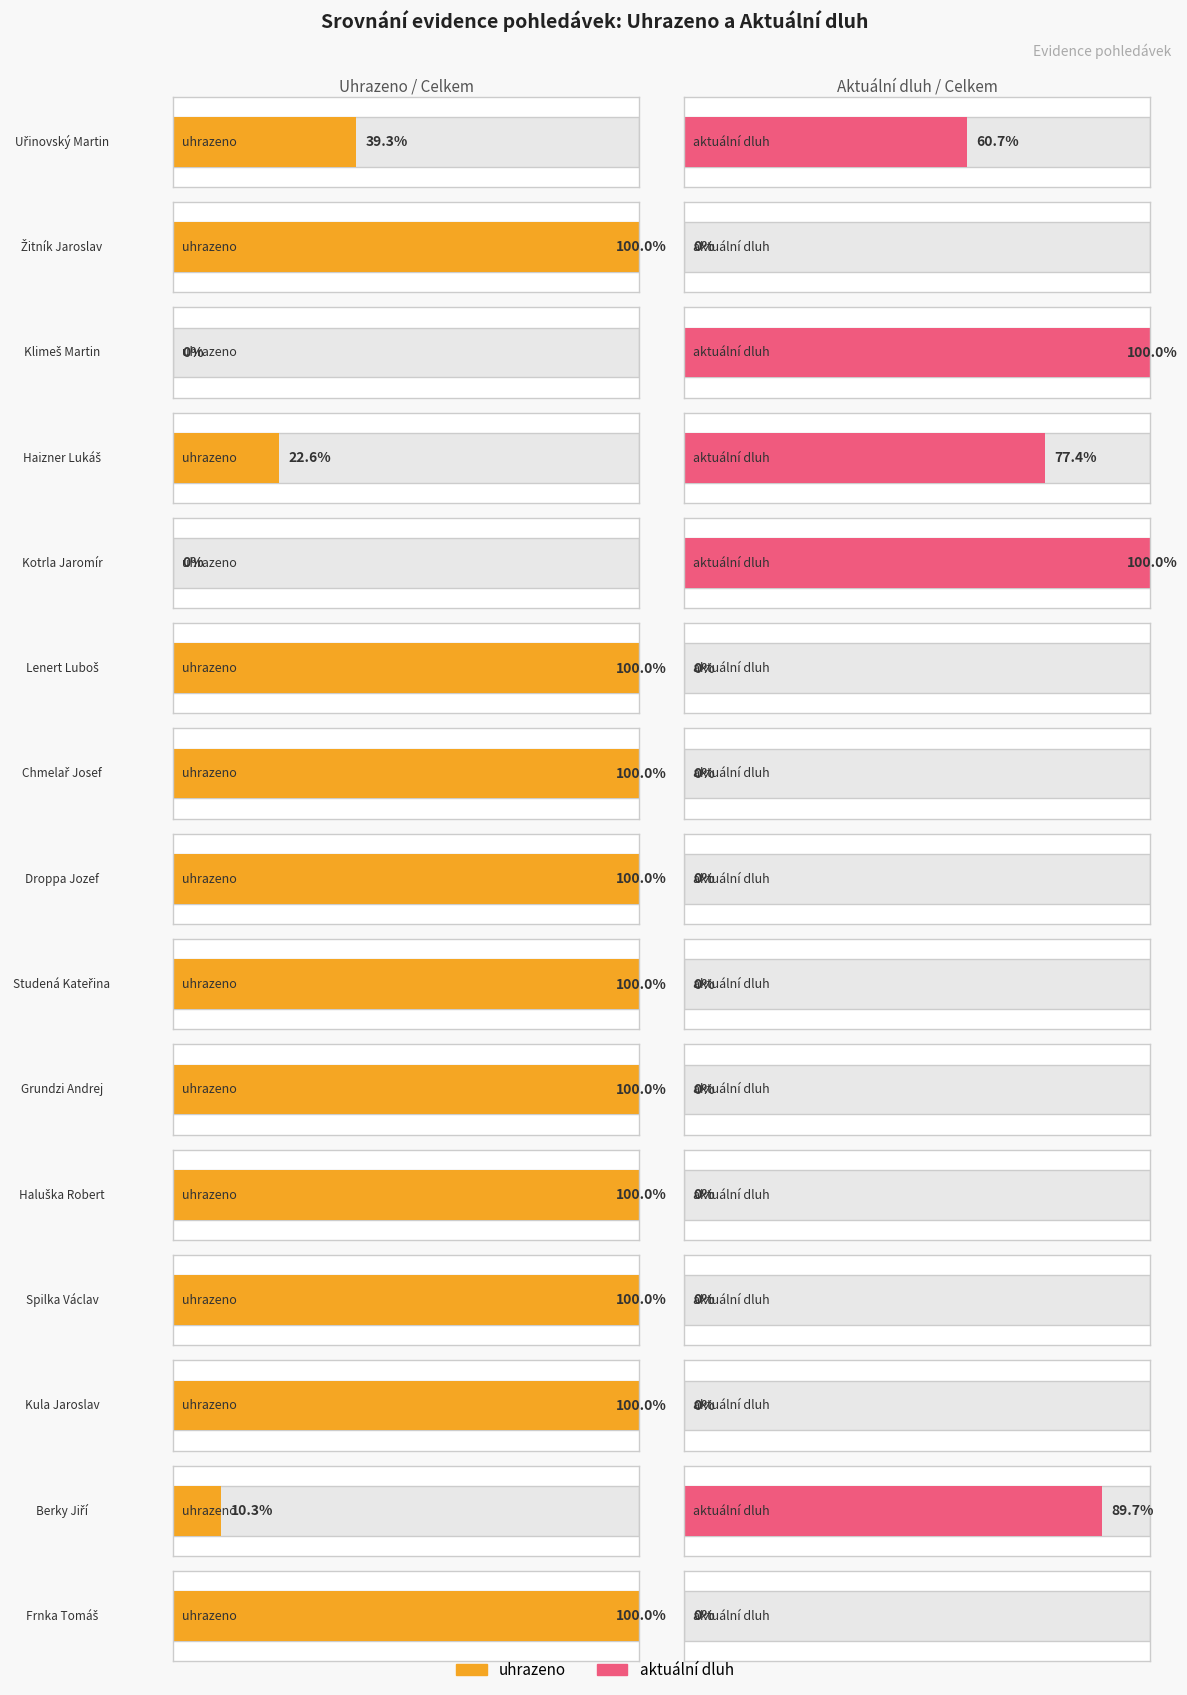

Which has a higher value, Frnka Tomáš or Grundzi Andrej?

Grundzi Andrej